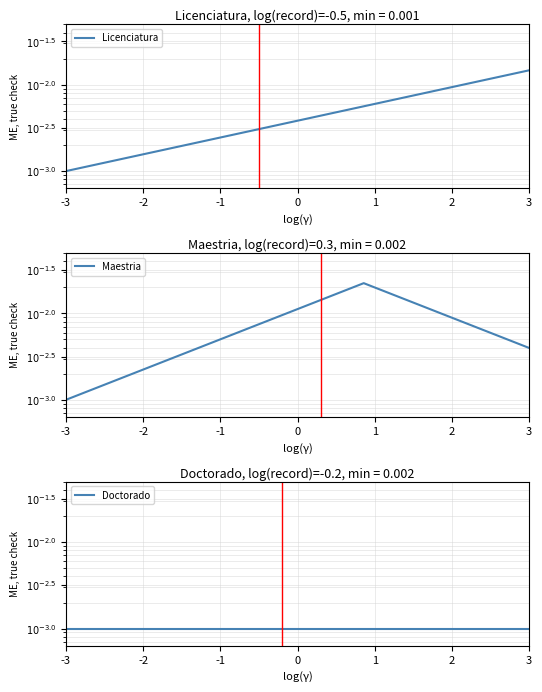

Rank the series by their average value, from highest to lowest.

Maestria, Licenciatura, Doctorado